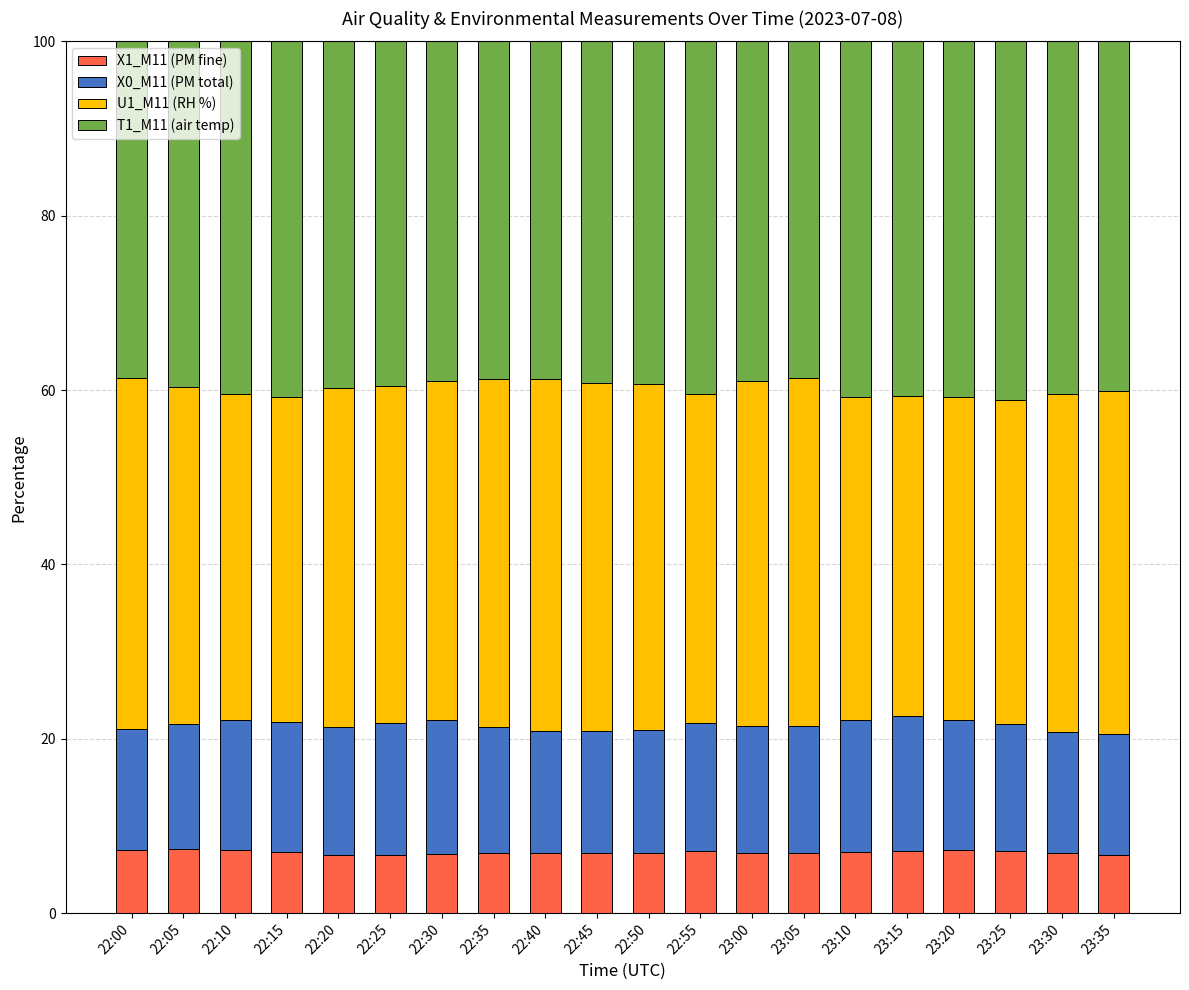

What is the minimum value for X1_M11 (PM fine)?

6.7